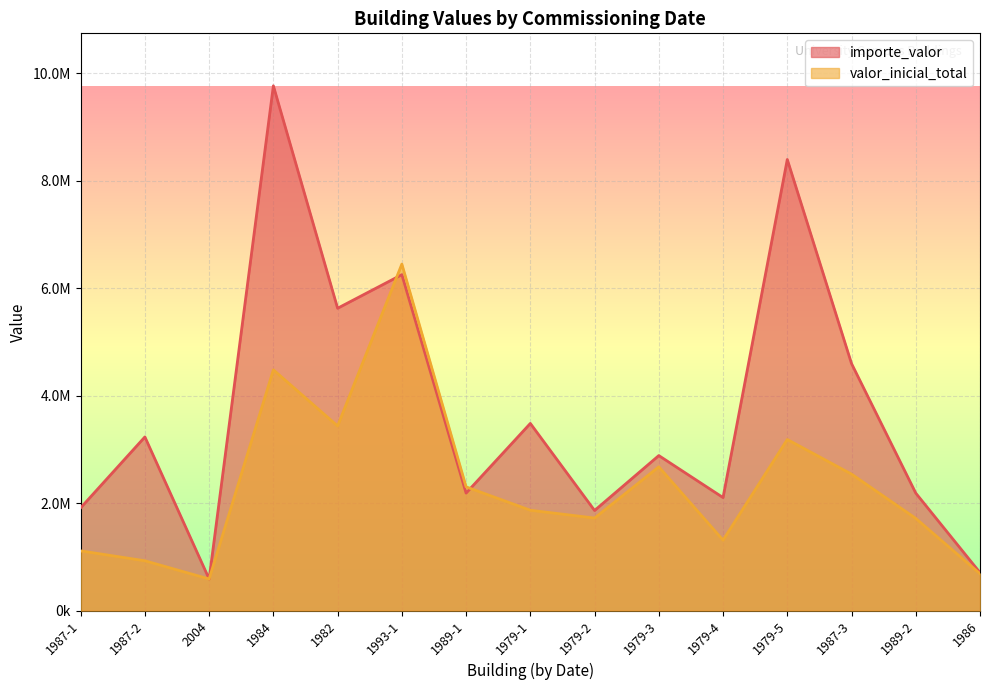

How many lines are shown in the chart?

2